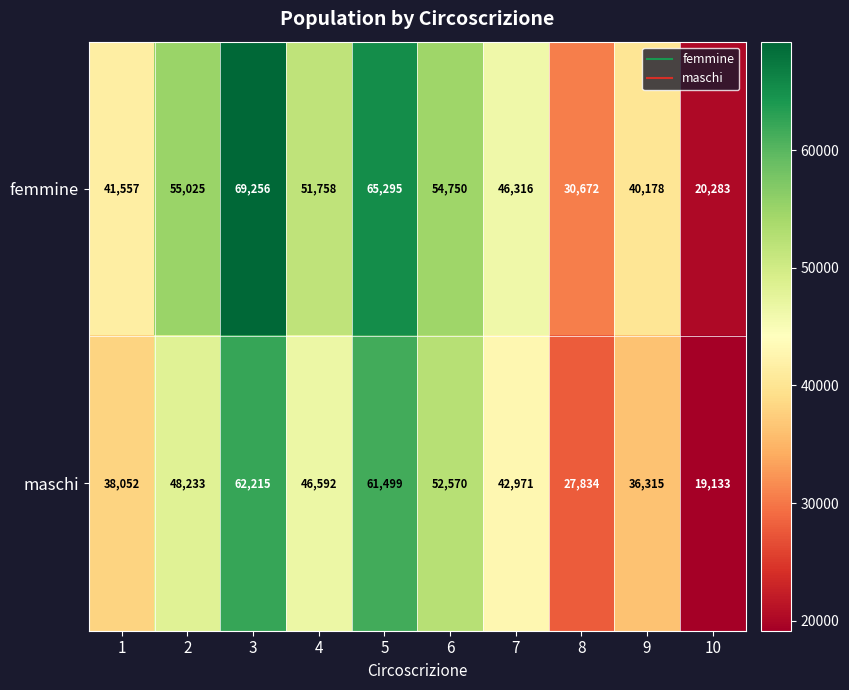

Which label corresponds to the smallest value in the chart?

10